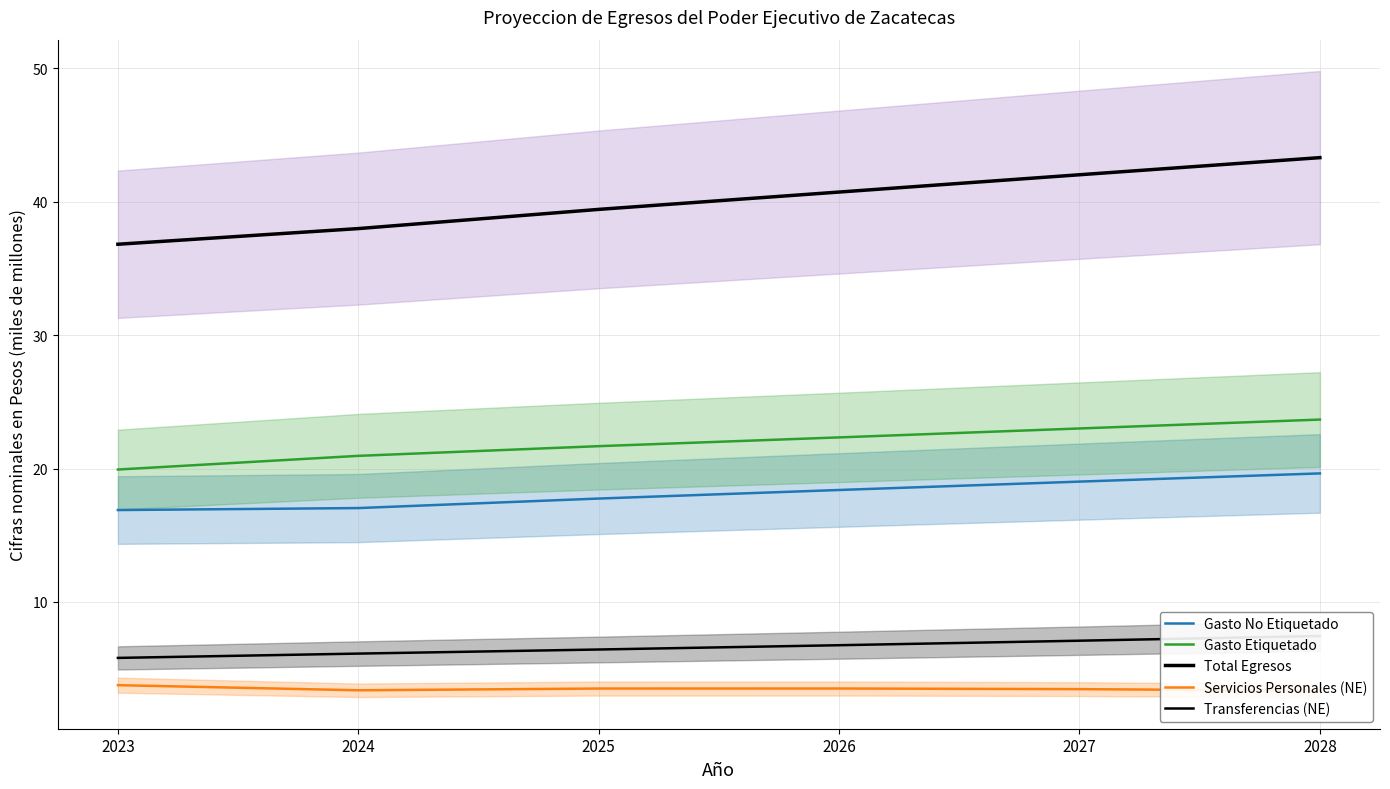

Reading left to right, transcribe all the data shown in this chart.

Gasto No Etiquetado: 2023=16.9	2024=17.0	2025=17.7	2026=18.4	2027=19.0	2028=19.6
Gasto Etiquetado: 2023=19.9	2024=21.0	2025=21.7	2026=22.3	2027=23.0	2028=23.7
Total Egresos: 2023=36.8	2024=38.0	2025=39.4	2026=40.7	2027=42.0	2028=43.3
Servicios Personales (NE): 2023=3.8	2024=3.4	2025=3.5	2026=3.5	2027=3.5	2028=3.3
Transferencias (NE): 2023=5.8	2024=6.1	2025=6.4	2026=6.8	2027=7.1	2028=7.4